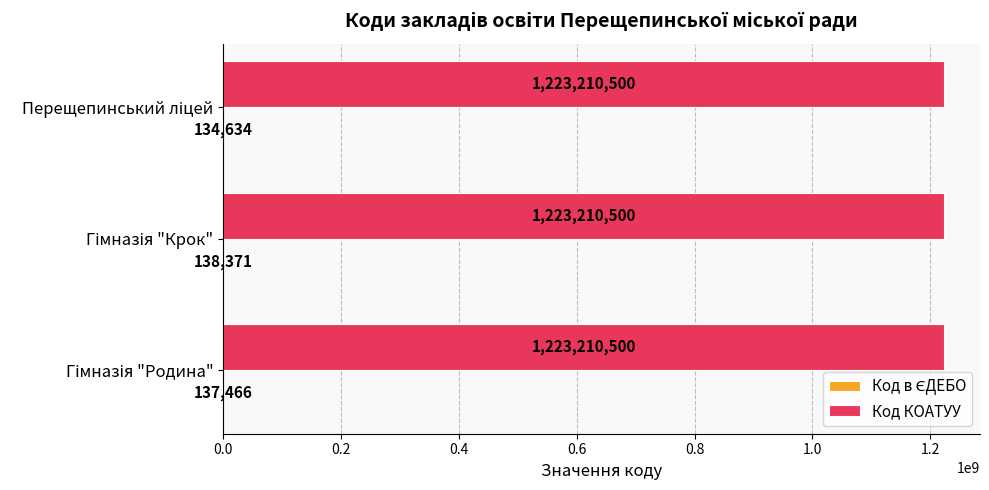

Which series has the largest total across all categories?

Код КОАТУУ